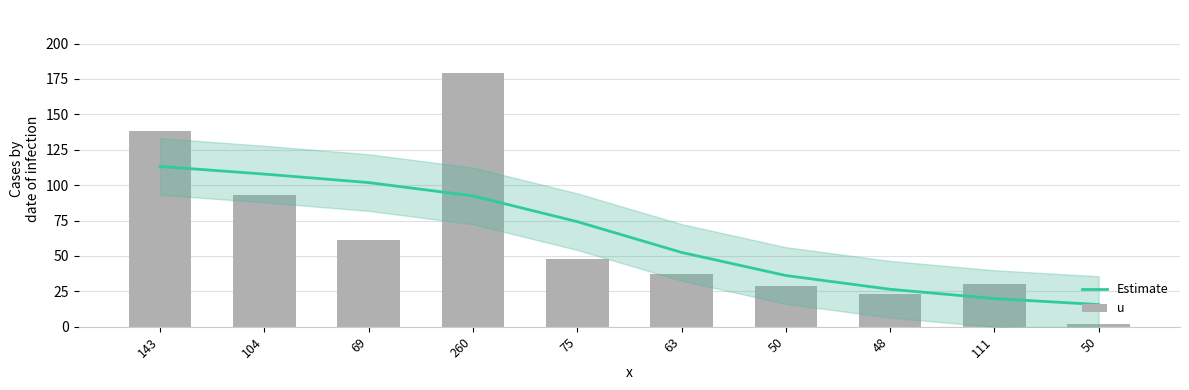

Reading left to right, what are all the values shown in this chart?

Estimate: 113.2	107.8	101.8	92.4	74.2	52.5	36.2	26.4	19.9	15.6
u: 138.0	93.0	61.0	179.0	48.0	37.0	29.0	23.0	30.0	2.0